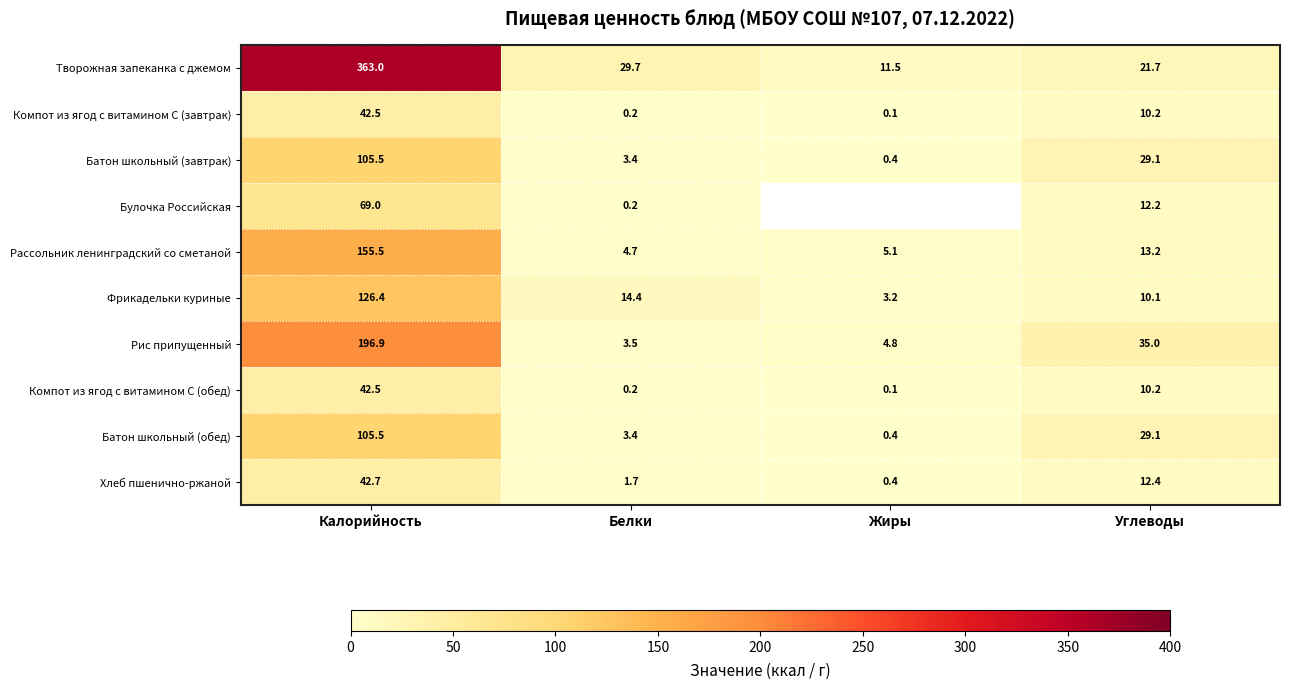

At which category is the sum across all series the highest?

Калорийность